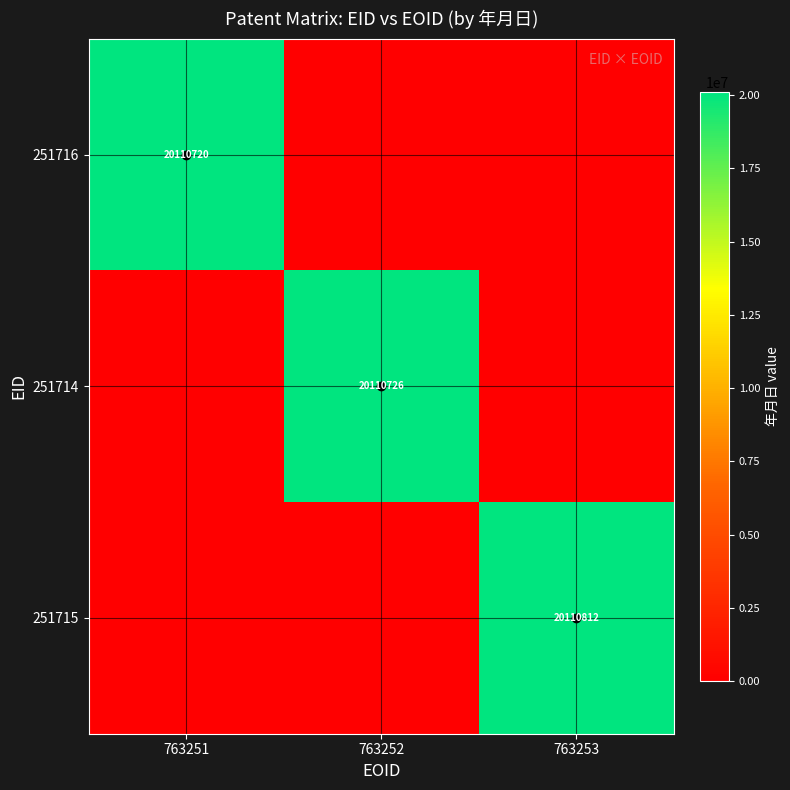

True or false: 251715 has a value of 11616398 at 763253.

False